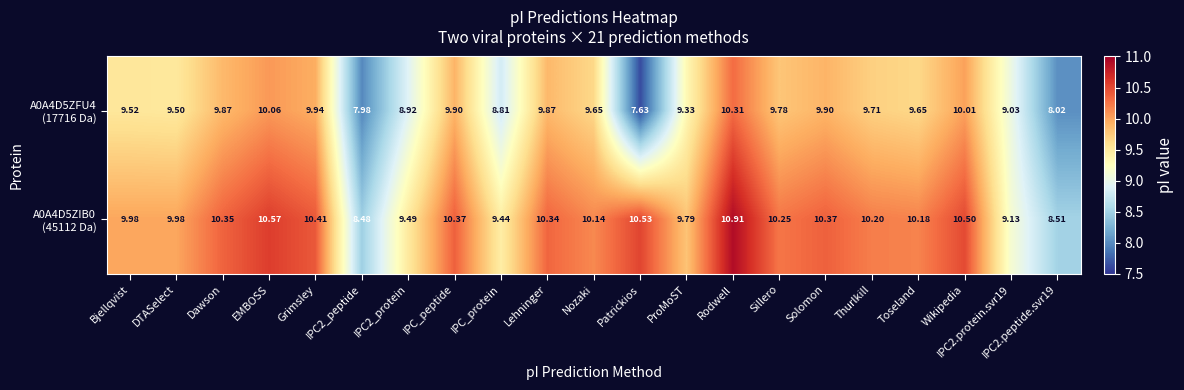

At which category is the sum across all series the highest?

Rodwell